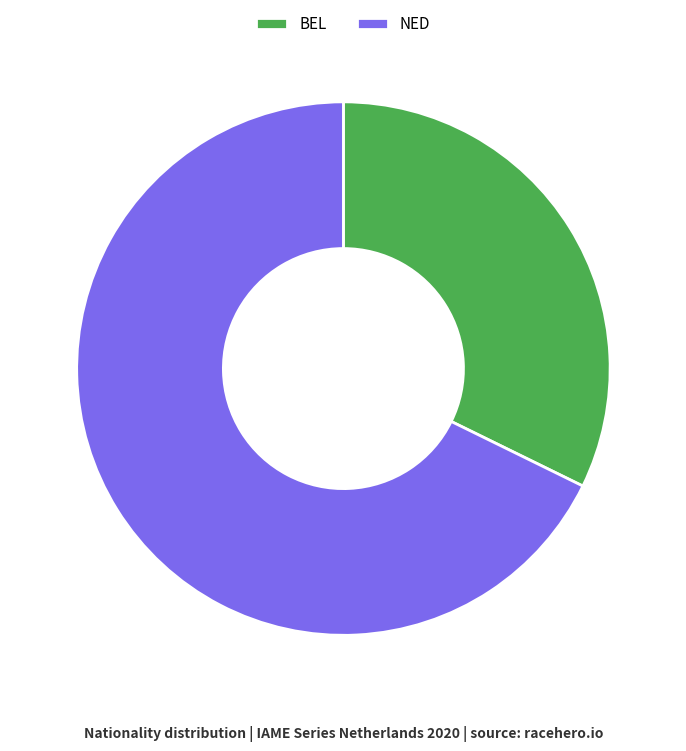

What is the largest slice in the pie chart?

NED